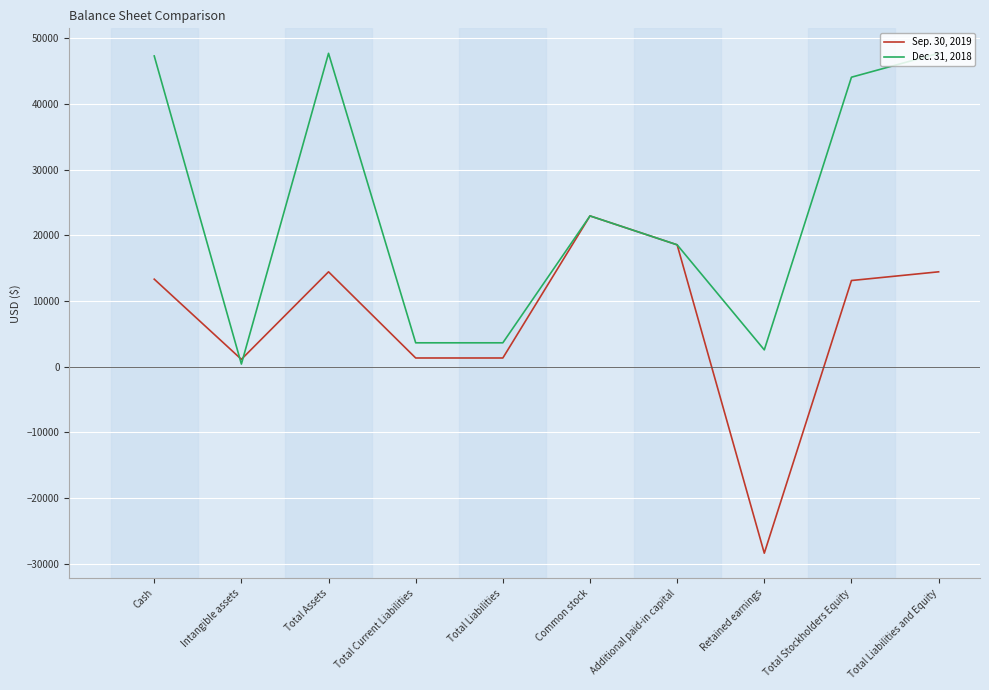

Which series has the largest total across all categories?

Dec. 31, 2018